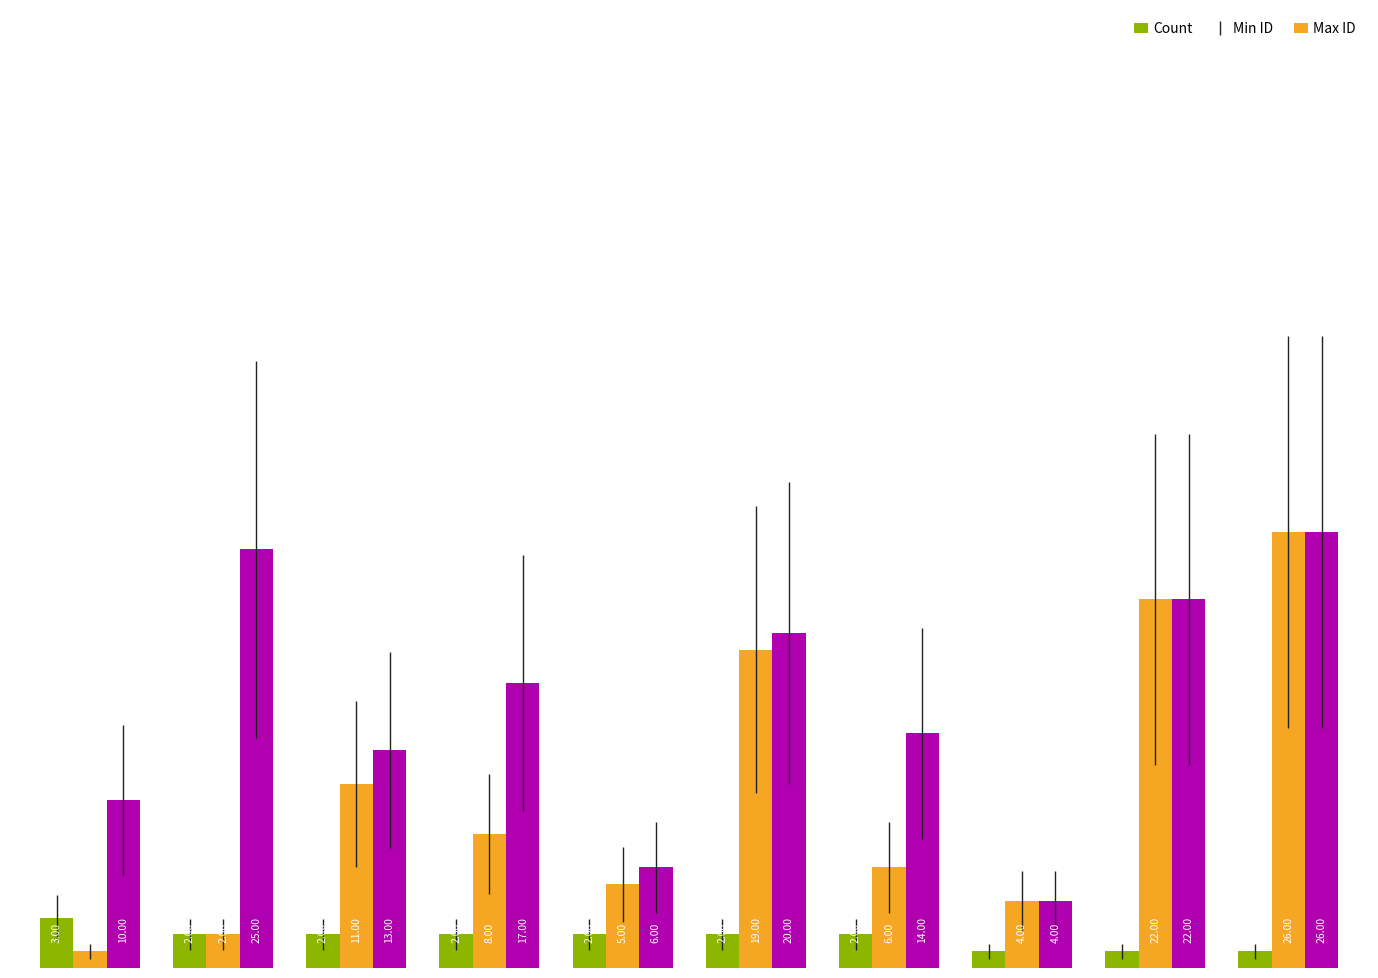

Rank the series by their average value, from highest to lowest.

Max ID, Min ID, Count